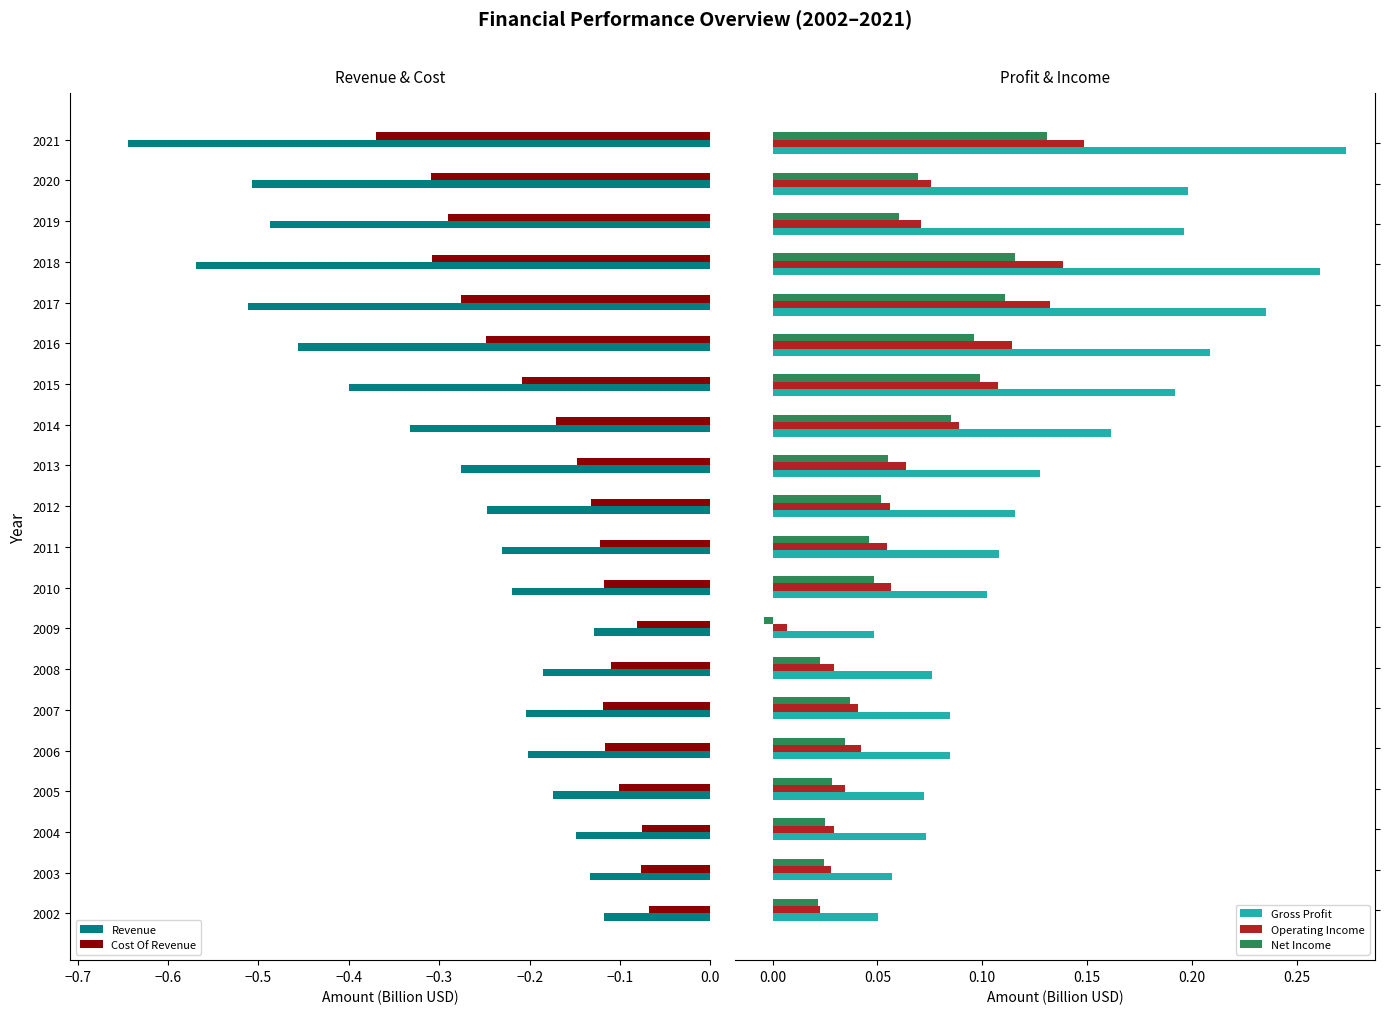

What is the minimum value shown in the chart?

-0.6